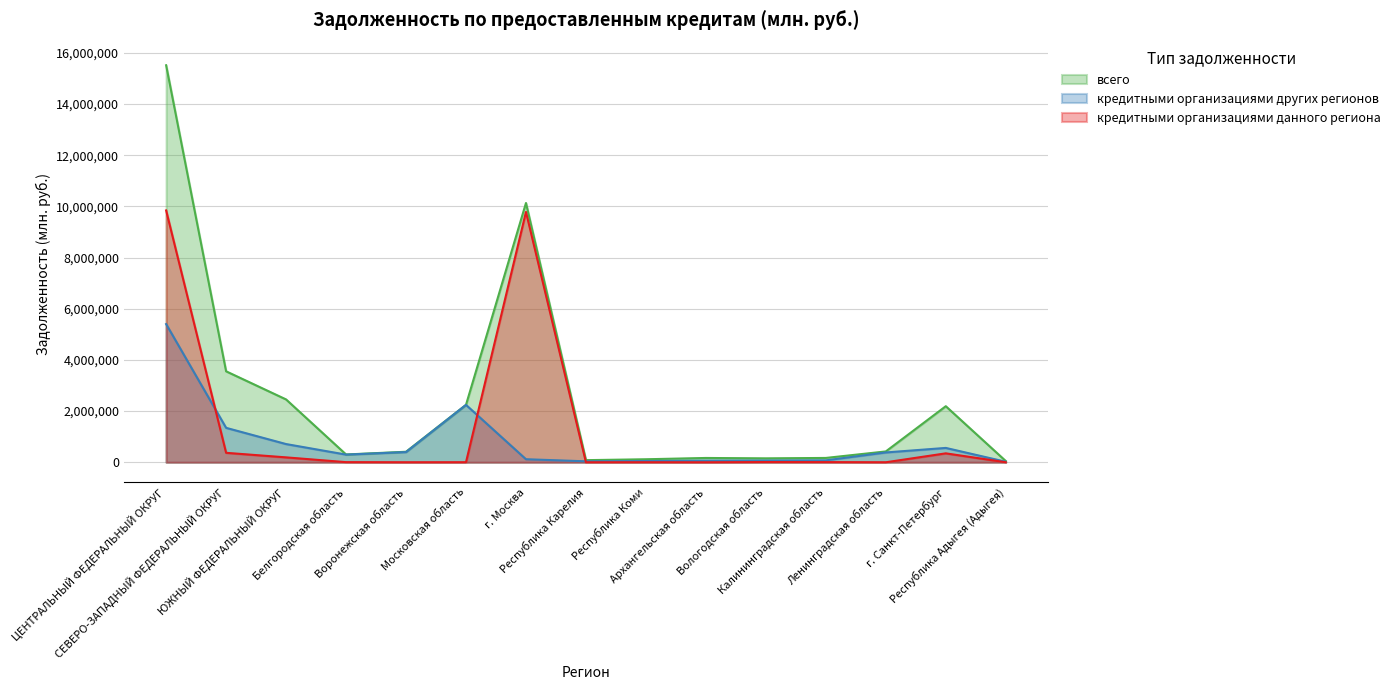

Reading left to right, list all the values displayed in this chart.

всего: ЦЕНТРАЛЬНЫЙ ФЕДЕРАЛЬНЫЙ ОКРУГ=15513317	СЕВЕРО-ЗАПАДНЫЙ ФЕДЕРАЛЬНЫЙ ОКРУГ=3554831	ЮЖНЫЙ ФЕДЕРАЛЬНЫЙ ОКРУГ=2455667	Белгородская область=304858	Воронежская область=411415	Московская область=2244385	г. Москва=10131198	Республика Карелия=83194	Республика Коми=118050	Архангельская область=168708	Вологодская область=153599	Калининградская область=169582	Ленинградская область=423780	г. Санкт-Петербург=2191002	Республика Адыгея (Адыгея)=48668
кредитными организациями других регионов (всего): ЦЕНТРАЛЬНЫЙ ФЕДЕРАЛЬНЫЙ ОКРУГ=5400294	СЕВЕРО-ЗАПАДНЫЙ ФЕДЕРАЛЬНЫЙ ОКРУГ=1345761	ЮЖНЫЙ ФЕДЕРАЛЬНЫЙ ОКРУГ=711946	Белгородская область=299839	Воронежская область=398892	Московская область=2242666	г. Москва=119340	Республика Карелия=37722	Республика Коми=48638	Архангельская область=63138	Вологодская область=67363	Калининградская область=75019	Ленинградская область=383766	г. Санкт-Петербург=561132	Республика Адыгея (Адыгея)=20134
кредитными организациями данного региона: ЦЕНТРАЛЬНЫЙ ФЕДЕРАЛЬНЫЙ ОКРУГ=9841091	СЕВЕРО-ЗАПАДНЫЙ ФЕДЕРАЛЬНЫЙ ОКРУГ=369830	ЮЖНЫЙ ФЕДЕРАЛЬНЫЙ ОКРУГ=191786	Белгородская область=4903	Воронежская область=6	Московская область=1720	г. Москва=9782646	Республика Карелия=205	Республика Коми=1998	Архангельская область=0	Вологодская область=9186	Калининградская область=6329	Ленинградская область=17	г. Санкт-Петербург=349067	Республика Адыгея (Адыгея)=1289